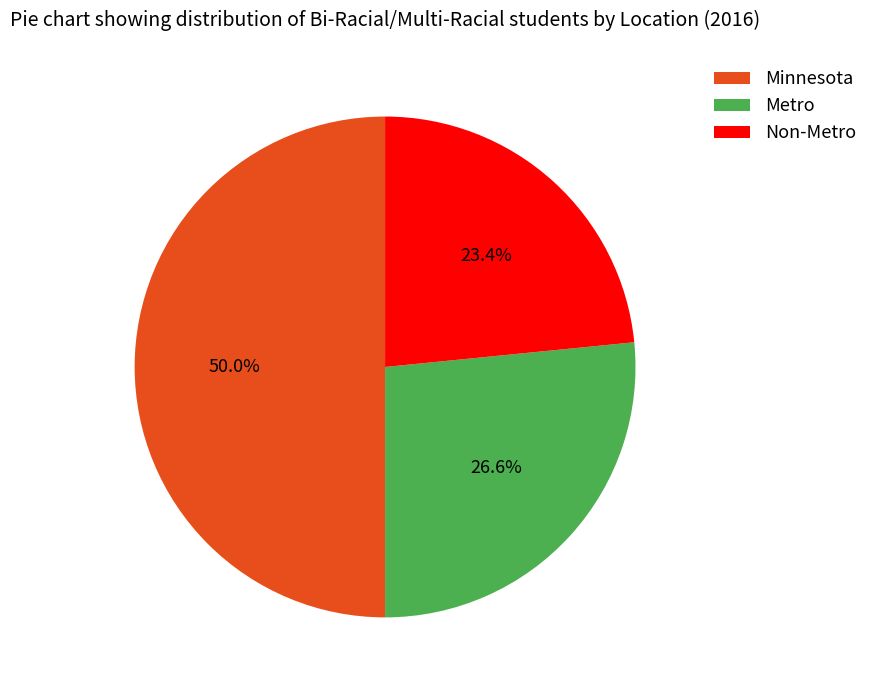

Count the number of slices in the pie.

3